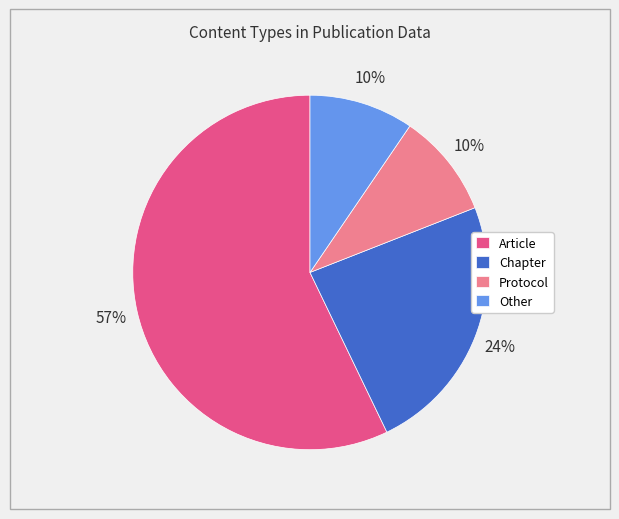

What percentage is the Other slice, to the nearest percent?

10%